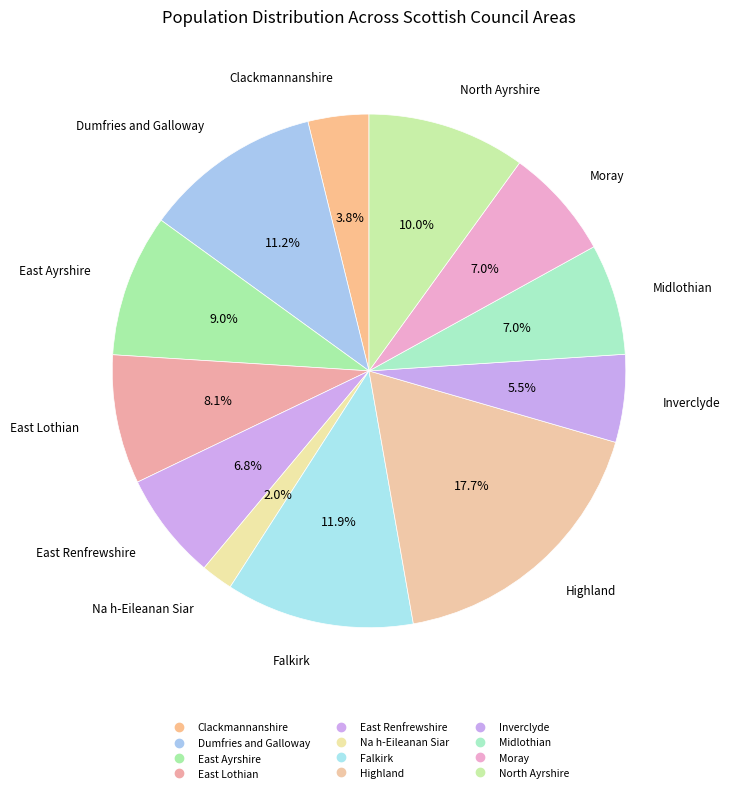

Is there any slice that represents more than half of the pie?

No